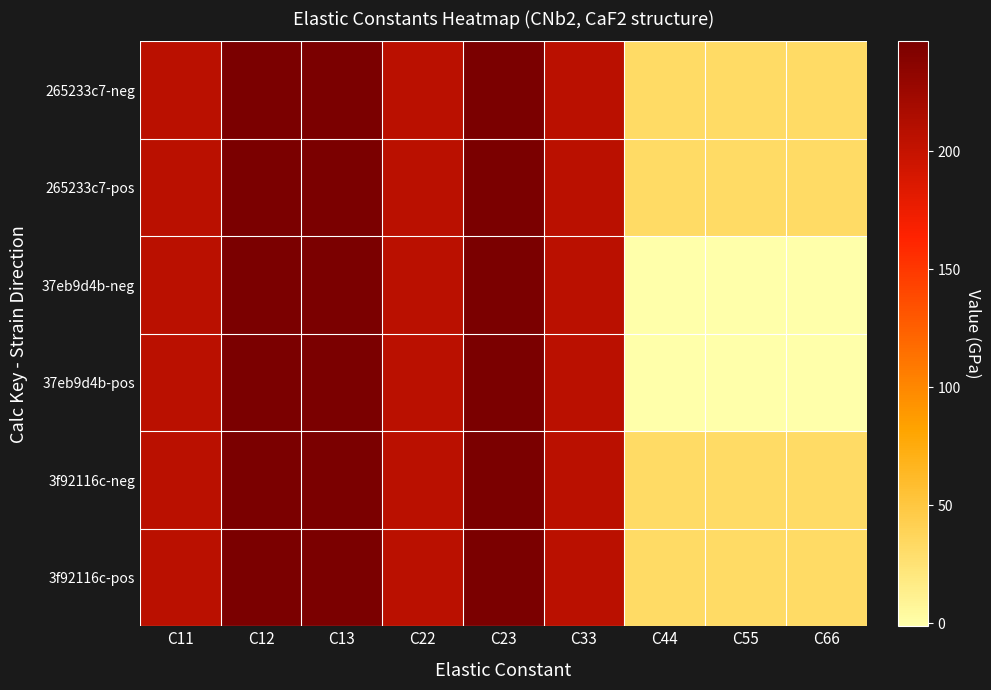

Which series has the largest range (max minus min)?

37eb9d4b-neg